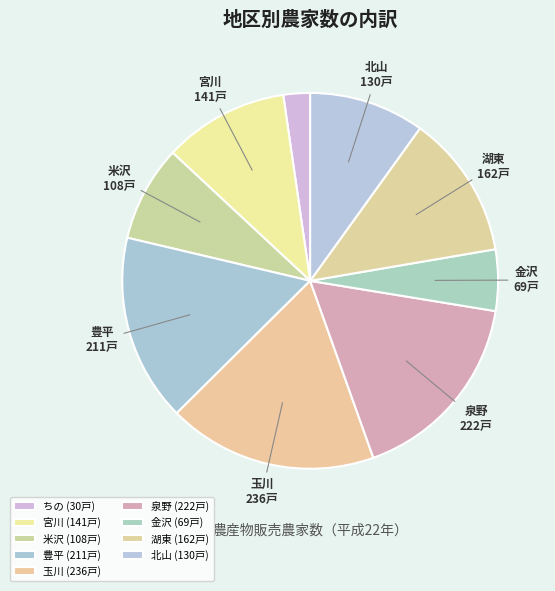

Does ちの account for over 50% of the chart?

No